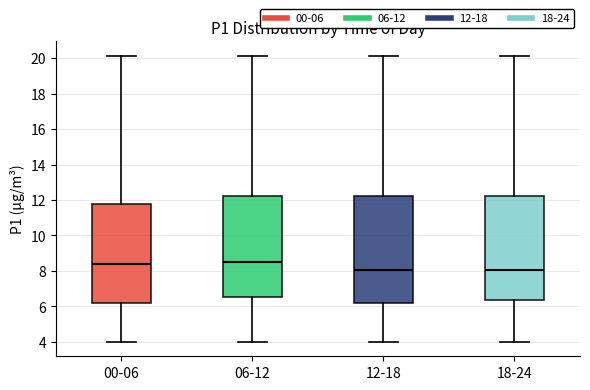

Reading left to right, read every box against the y-axis: the position of its median line, the range the box covers, and the ends of its whiskers. The values are not printed on the chart, so give them approximately, as read against the axis.

00-06: median 8.4, box 6.2 to 11.8, whiskers 4.0 to 20.2
06-12: median 8.6, box 6.6 to 12.2, whiskers 4.0 to 20.2
12-18: median 8.0, box 6.2 to 12.2, whiskers 4.0 to 20.2
18-24: median 8.0, box 6.4 to 12.2, whiskers 4.0 to 20.2